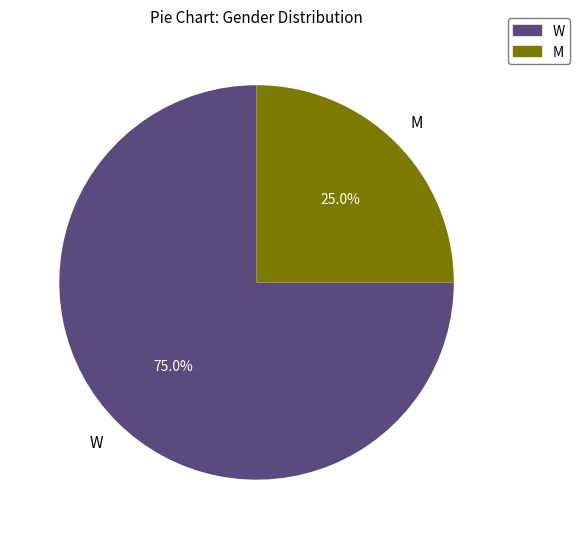

True or false: W accounts for 75% of the total.

True